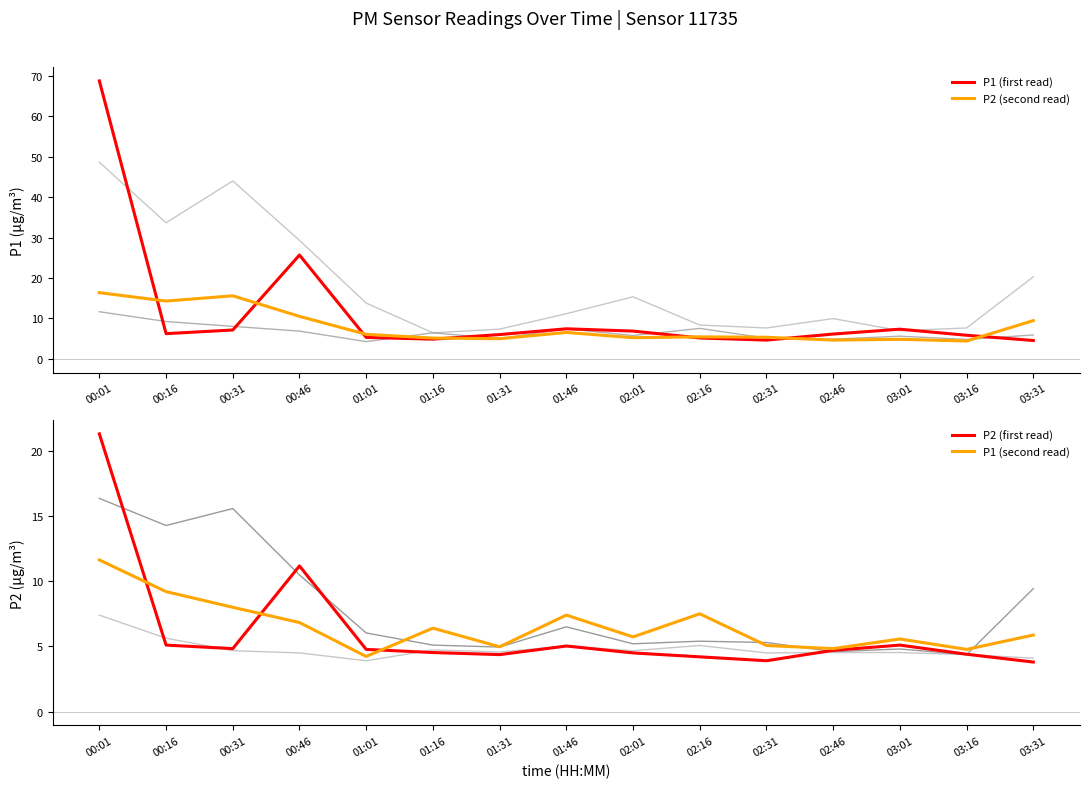

At how many categories does at least one series exceed 41?

1